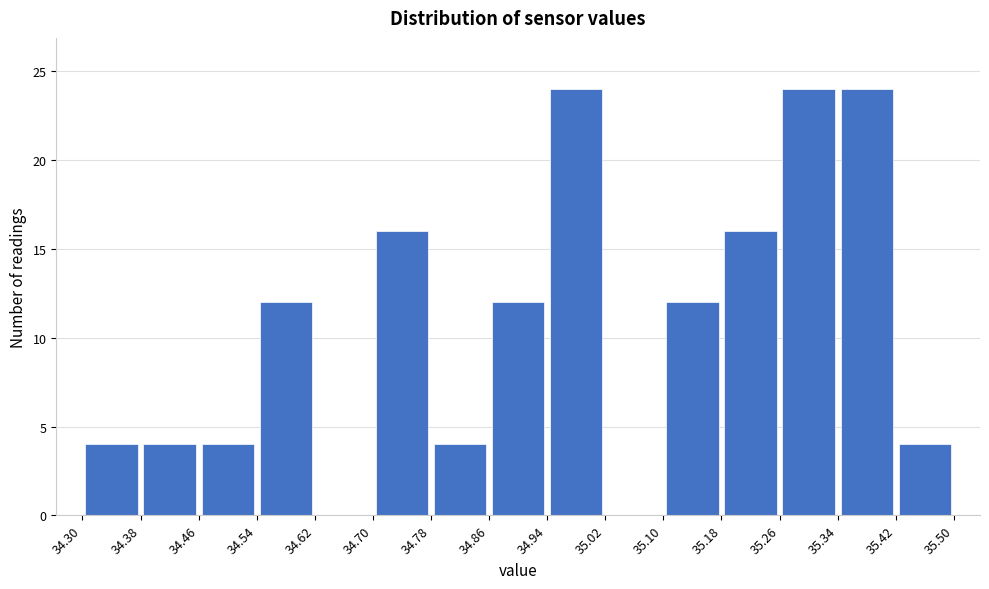

Reading left to right, list every bar in this chart as the range it spans on the x-axis followed by its height. The values are not printed on the chart, so give them approximately, as read against the axis.

34.30 to 34.38: 4
34.38 to 34.46: 4
34.46 to 34.54: 4
34.54 to 34.62: 12
34.62 to 34.70: 0
34.70 to 34.78: 16
34.78 to 34.86: 4
34.86 to 34.94: 12
34.94 to 35.02: 24
35.02 to 35.10: 0
35.10 to 35.18: 12
35.18 to 35.26: 16
35.26 to 35.34: 24
35.34 to 35.42: 24
35.42 to 35.50: 4